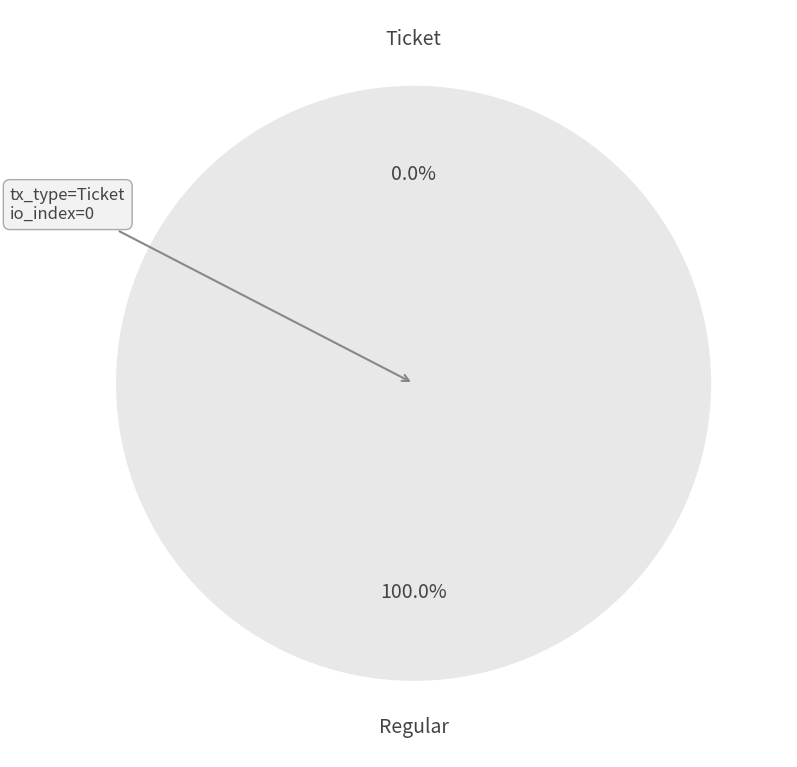

What is the total percentage of Ticket and Regular?

100.0%